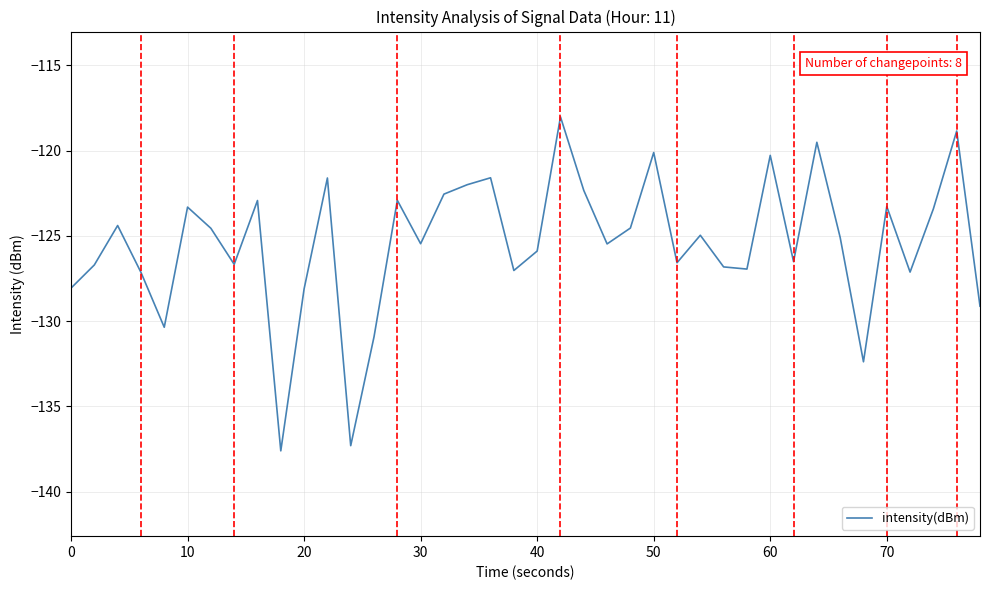

What is the smallest value displayed?

-137.6